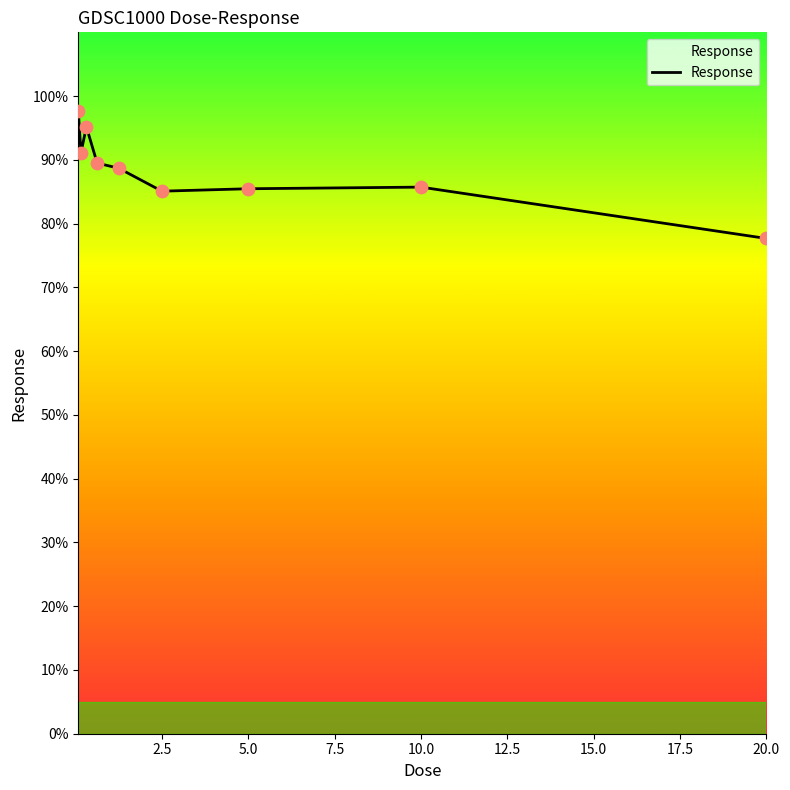

What is the greatest value displayed?

97.7